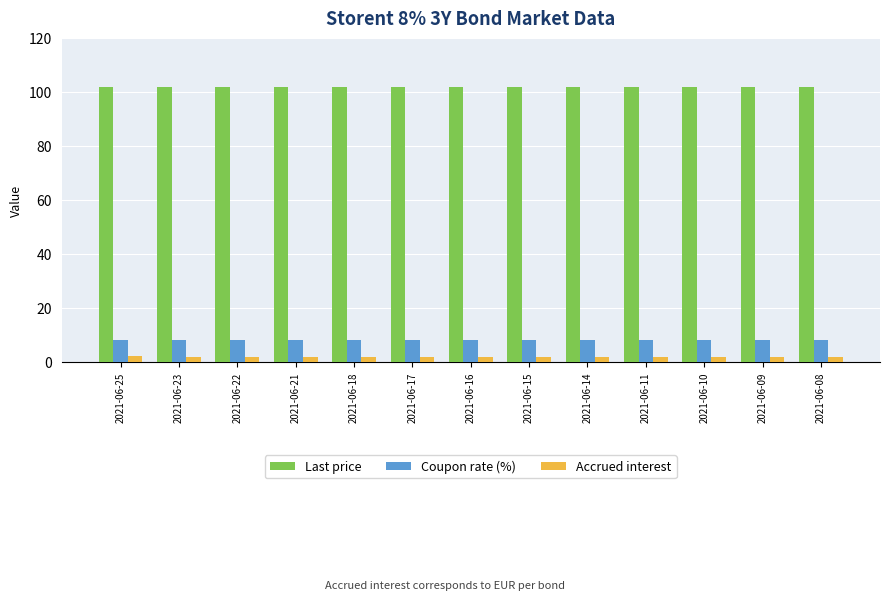

True or false: Accrued interest has a value of 1.9 at 2021-06-23.

True